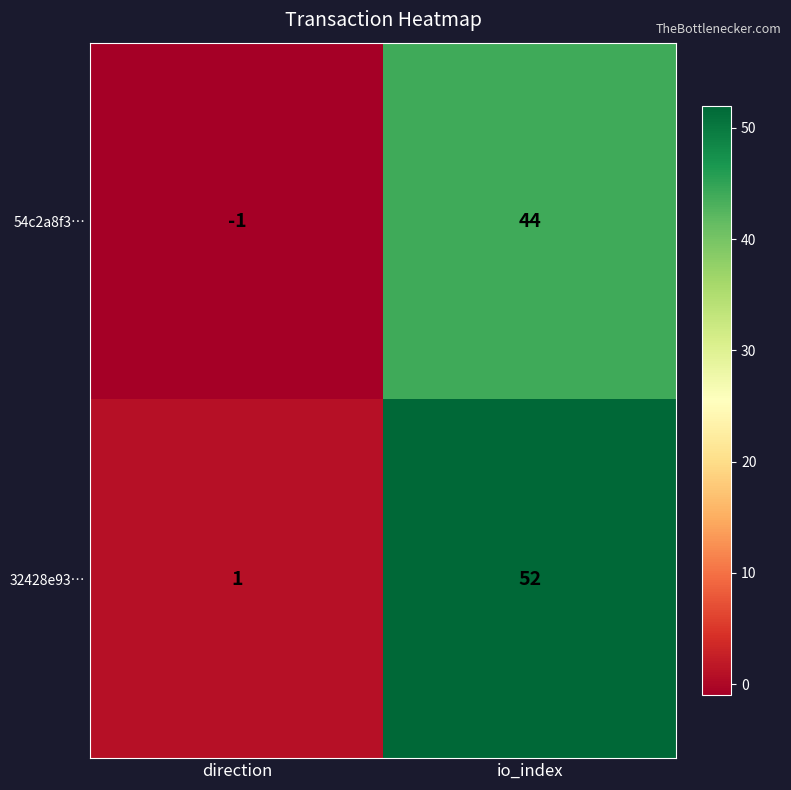

Which label corresponds to the smallest value in the chart?

direction